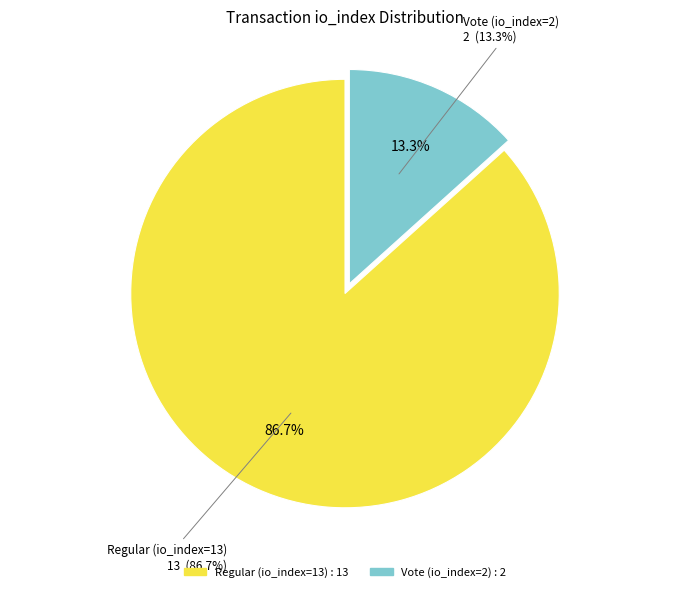

Is Regular (io_index=13) the majority of the pie?

Yes